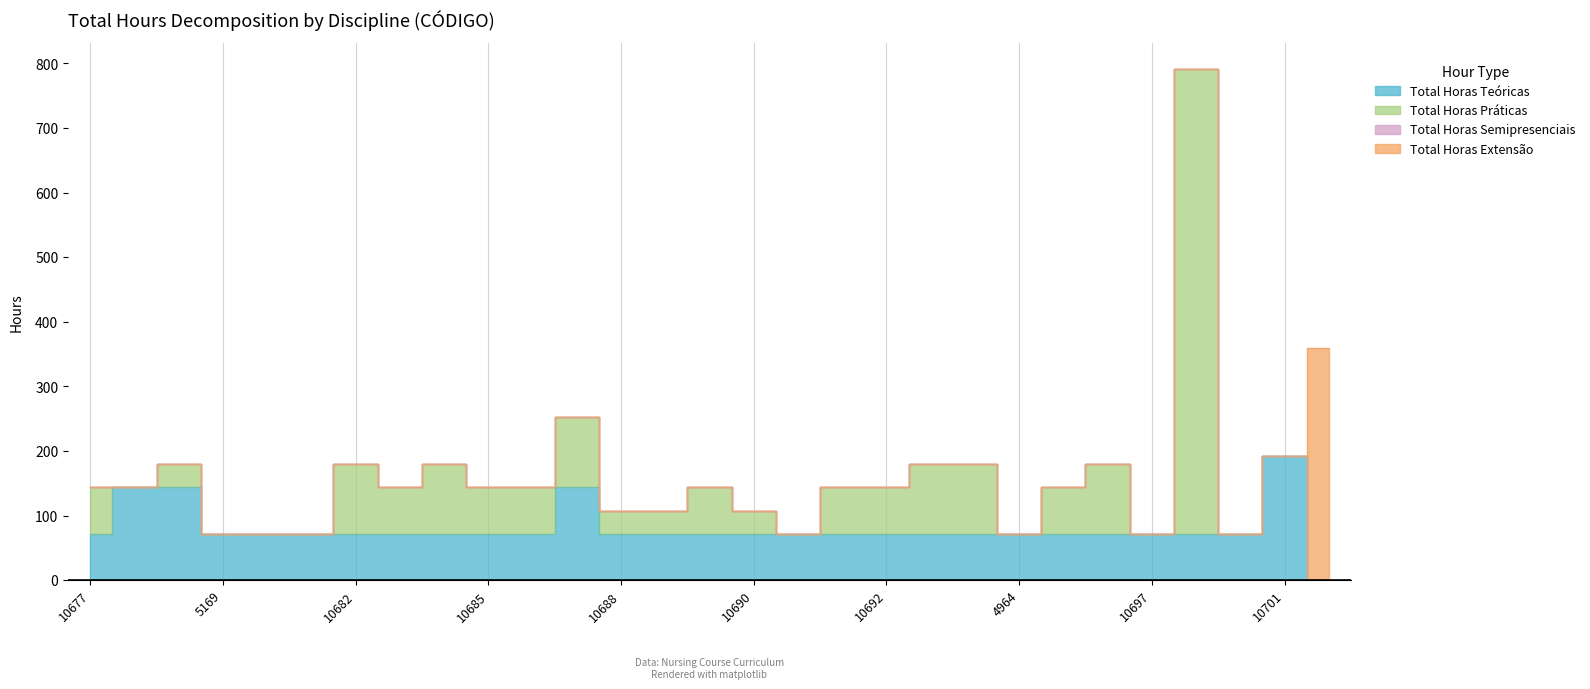

In Total Horas Teóricas, how many points are higher than both neighbors (excluding endpoints)?

2